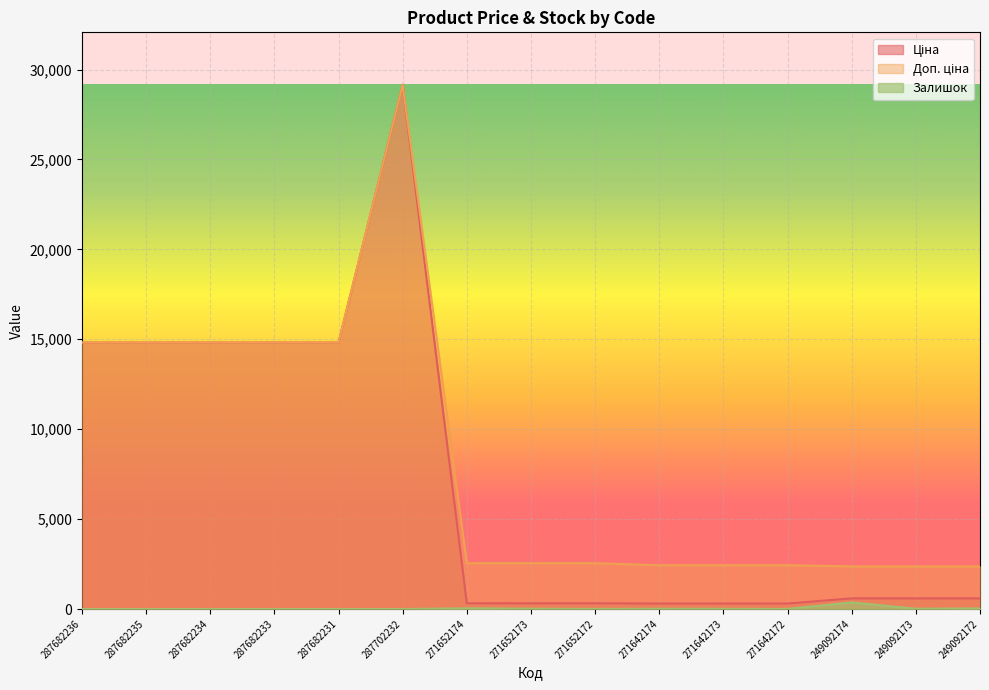

At which label is Доп. ціна closest to 15759?

287682236